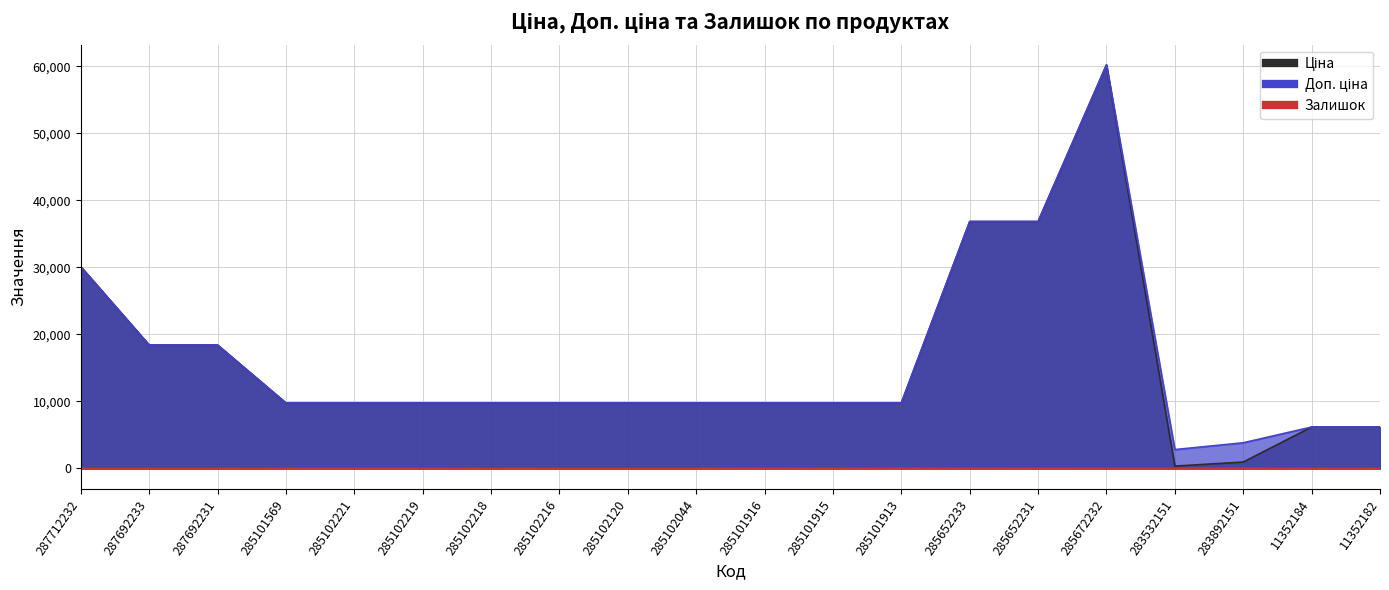

What is the value of the Доп. ціна point at the 6th from the left?

9775.5